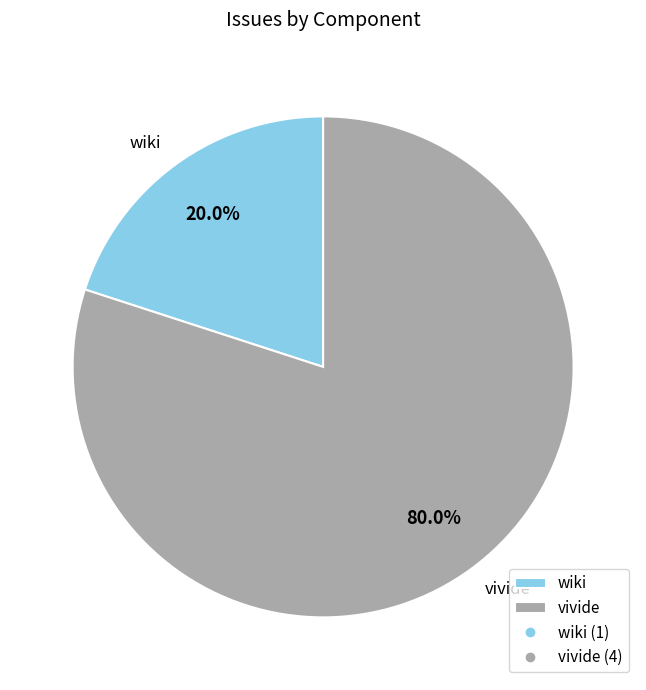

Which has a higher value, wiki or vivide?

vivide